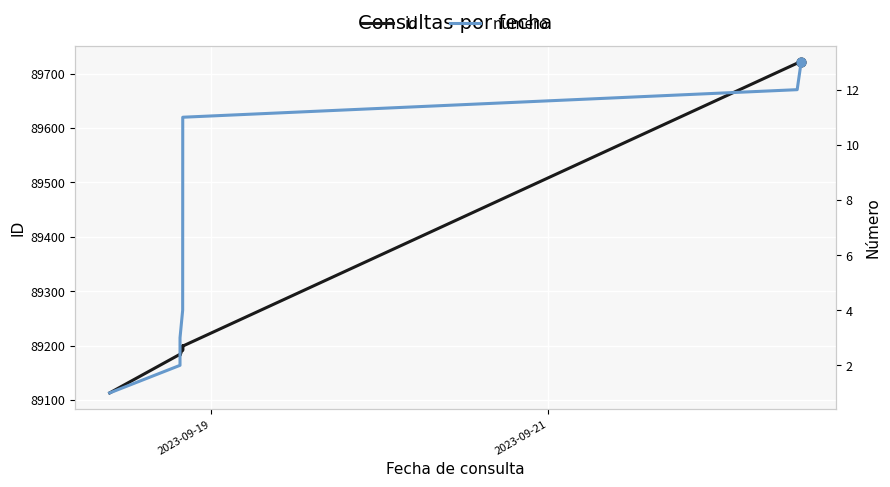

At how many categories does at least one series exceed 20495?

13